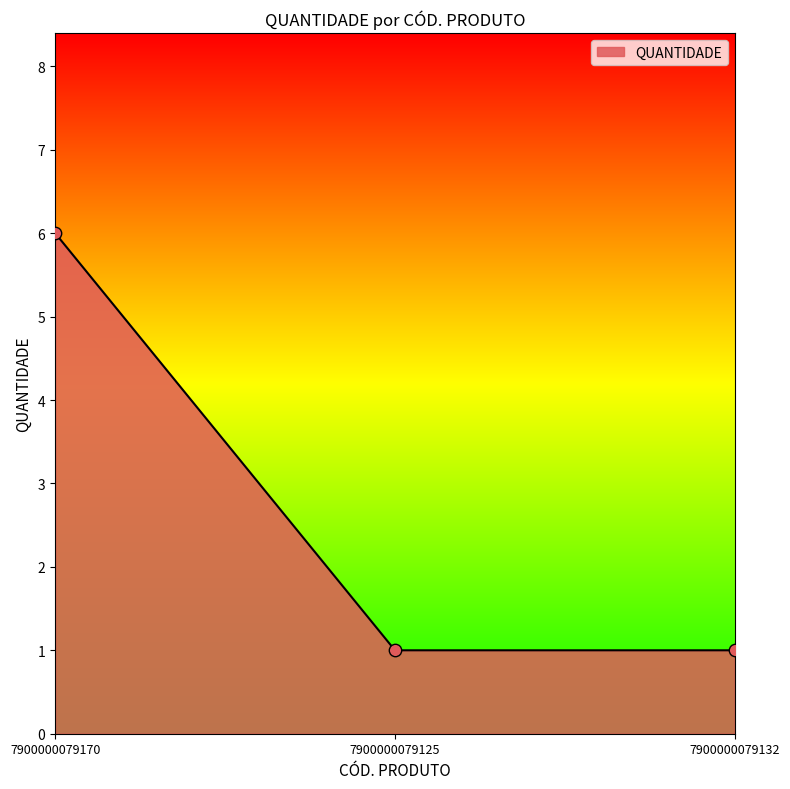

What is the change in value from 7900000079170 to 7900000079132?

-5